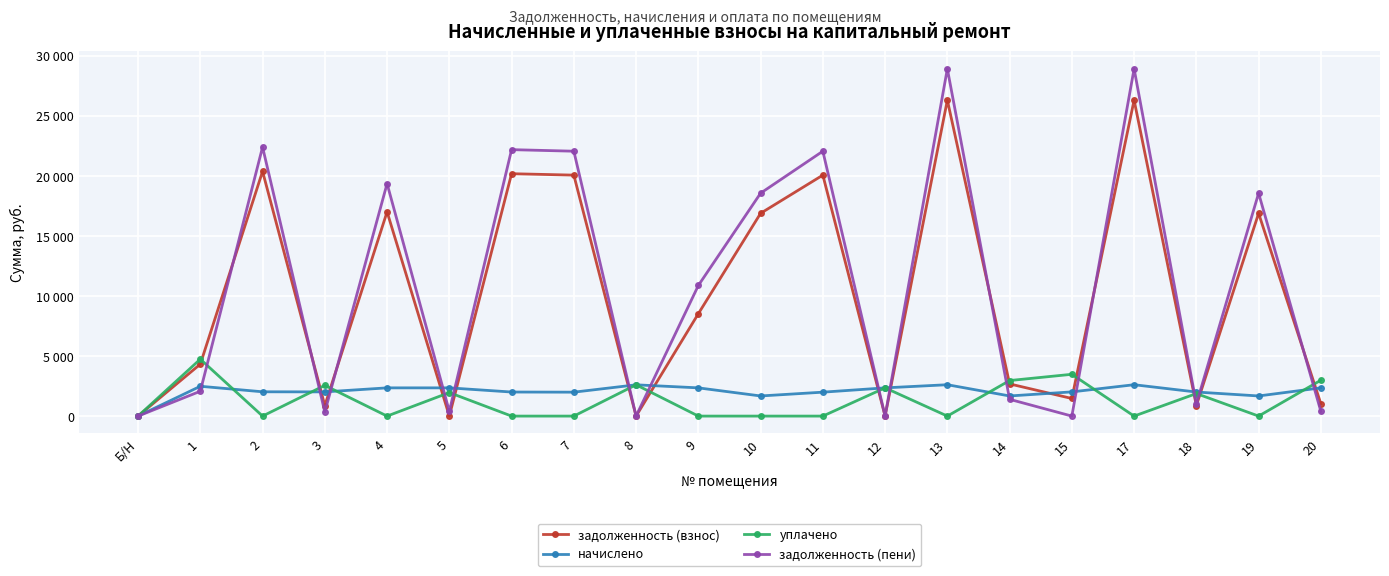

Is this an area chart (filled region under the line)?

No